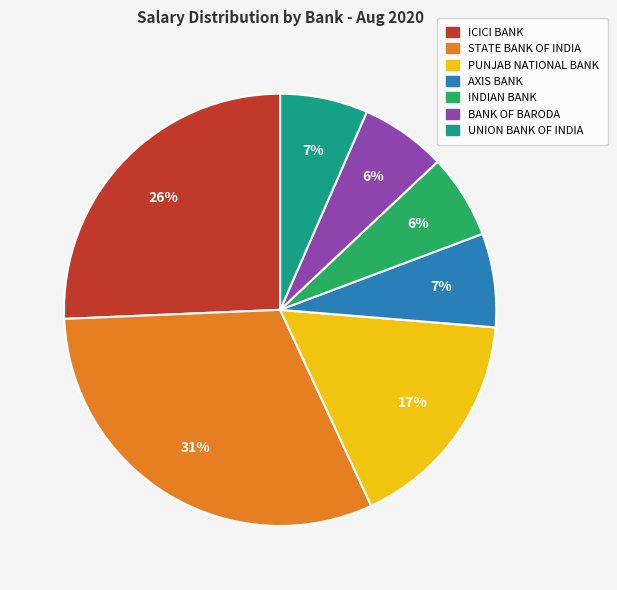

To the nearest percent, what percentage of the pie is INDIAN BANK?

6%